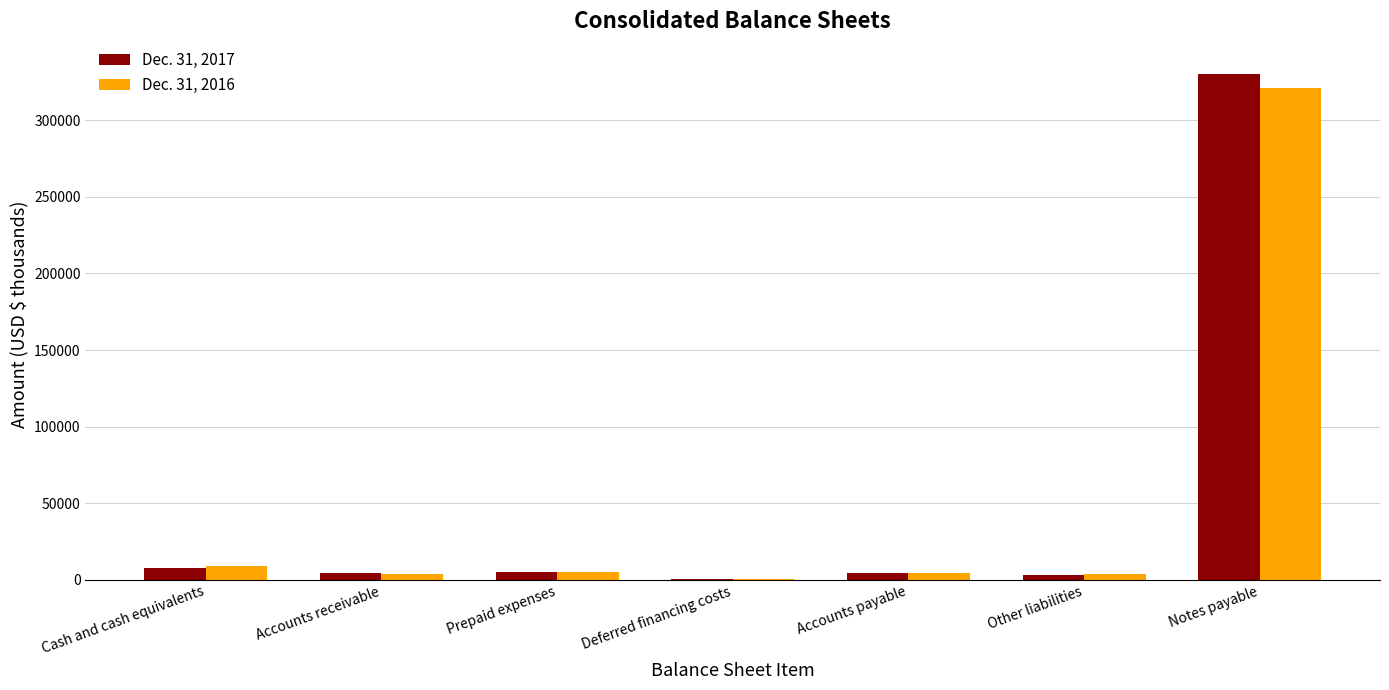

The value of Dec. 31, 2016 at Cash and cash equivalents is 9108. True or false?

True